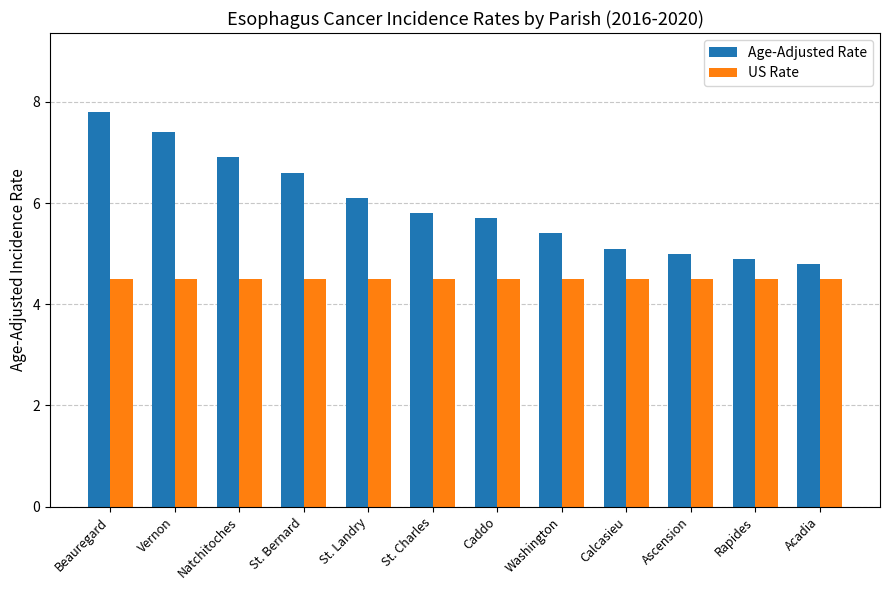

Reading left to right, list all the values displayed in this chart.

Age-Adjusted Rate: 7.8	7.4	6.9	6.6	6.1	5.8	5.7	5.4	5.1	5.0	4.9	4.8
US Rate: 4.5	4.5	4.5	4.5	4.5	4.5	4.5	4.5	4.5	4.5	4.5	4.5